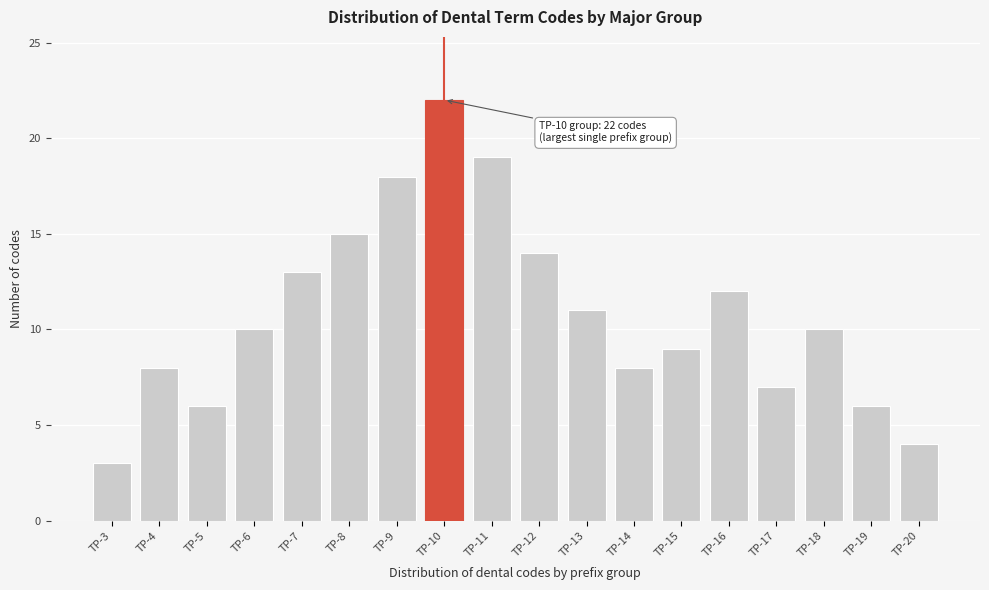

Reading left to right, transcribe all the data shown in this chart.

3	8	6	10	13	15	18	22	19	14	11	8	9	12	7	10	6	4